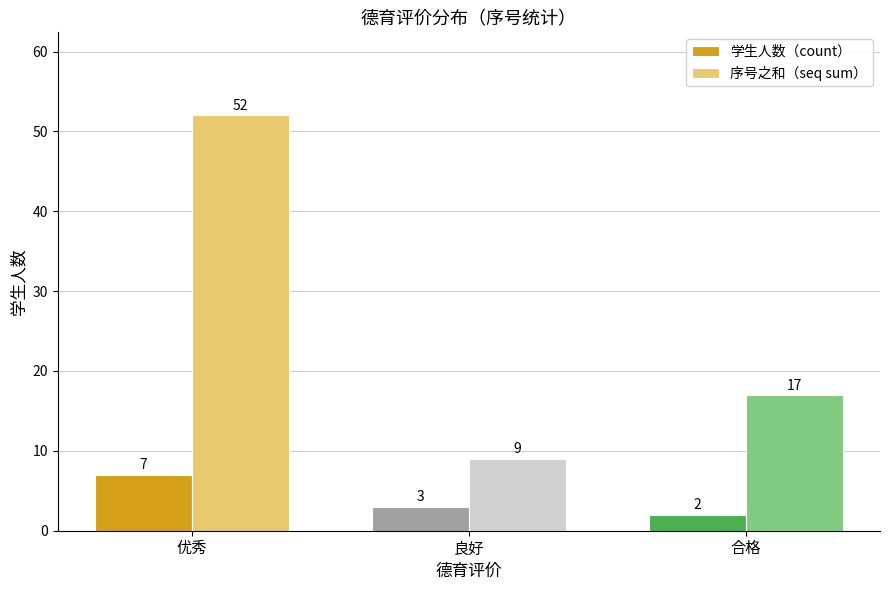

The 学生人数（count） series shows 7 at 优秀. True or false?

True